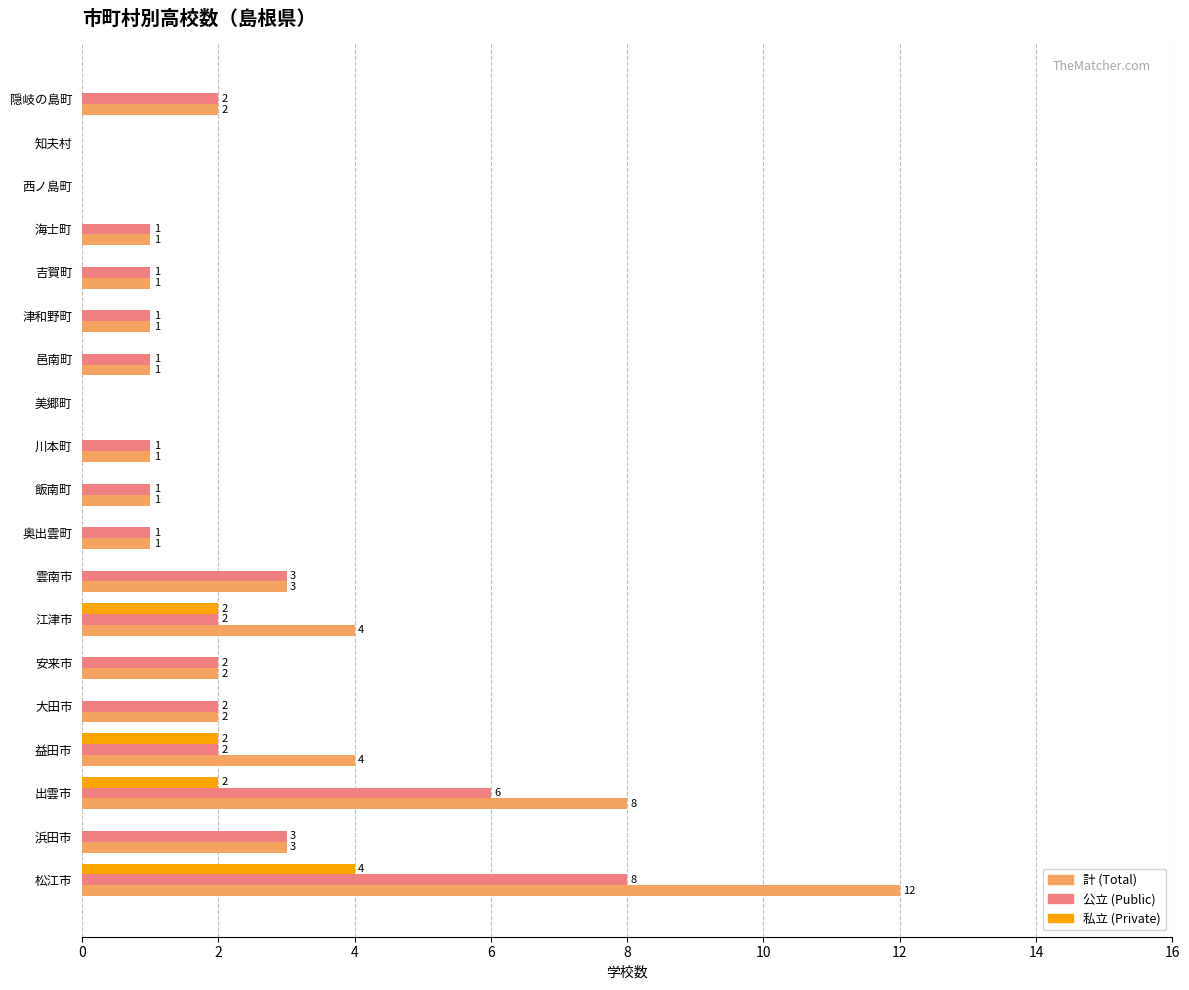

At which category does the chart reach its peak across all series?

松江市